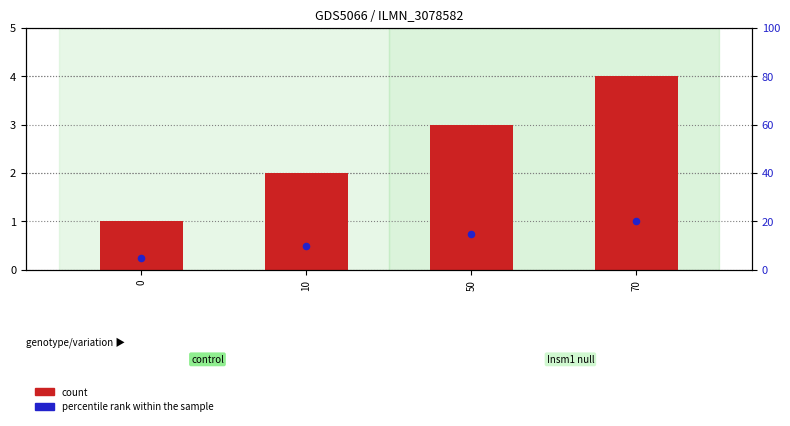

At how many categories does at least one series exceed 2?

2